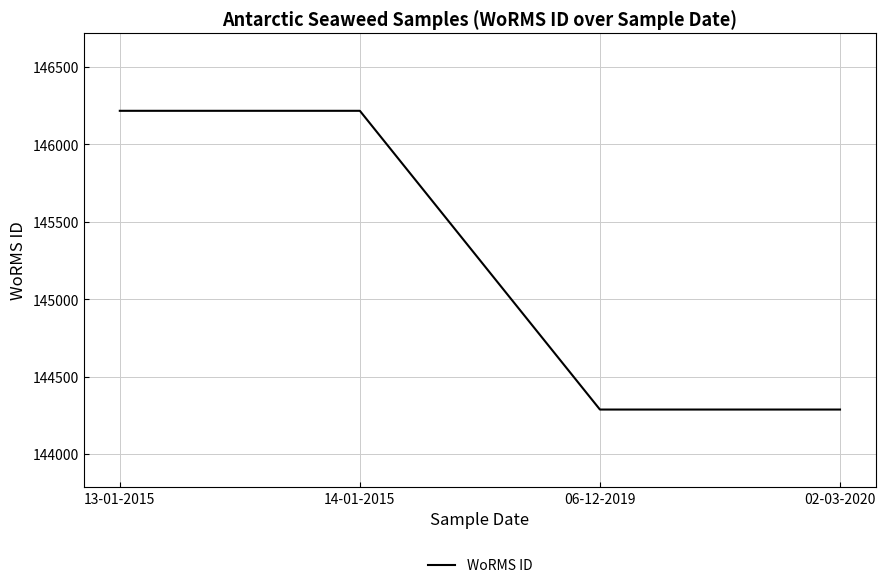

True or false: the data shows 144287 at 06-12-2019.

True